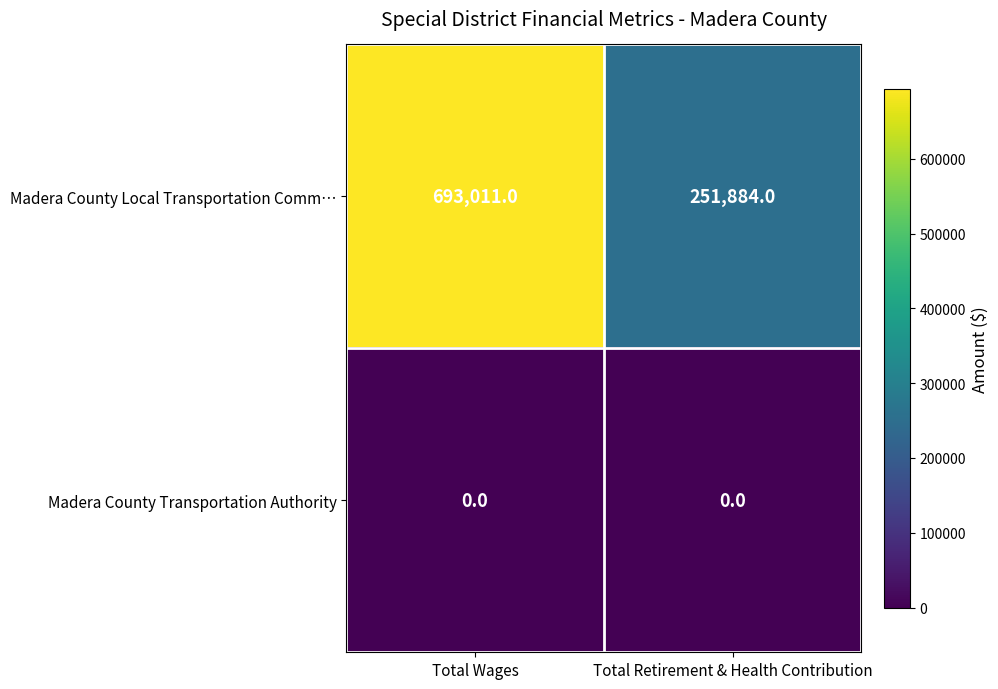

At which label is Madera County Local Transportation Comm… closest to 472447?

Total Retirement & Health Contribution